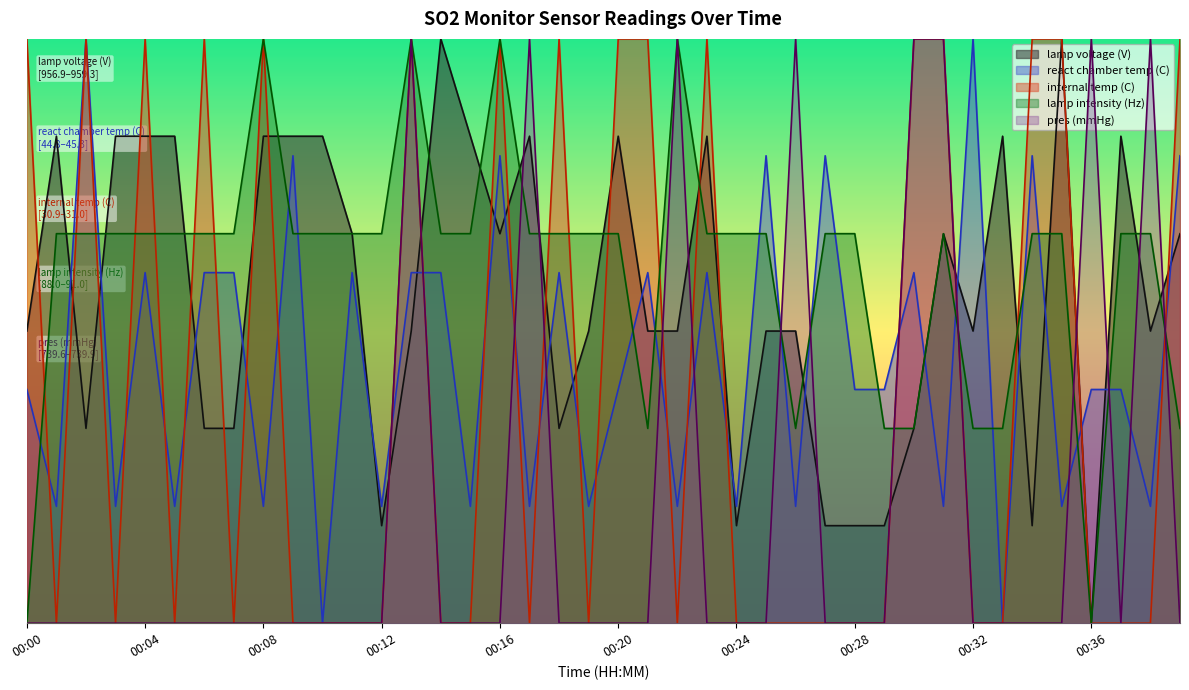

Reading right to left, extract all data points from this chart.

lamp voltage (V): 0.7	0.5	0.8	0.0	1.0	0.2	0.8	0.5	0.7	0.3	0.2	0.2	0.2	0.5	0.5	0.2	0.8	0.5	0.5	0.8	0.5	0.3	0.8	0.7	0.8	1.0	0.5	0.2	0.7	0.8	0.8	0.8	0.3	0.3	0.8	0.8	0.8	0.3	0.8	0.5
react chamber temp (C): 0.8	0.2	0.4	0.4	0.2	0.8	0.0	1.0	0.2	0.6	0.4	0.4	0.8	0.2	0.8	0.2	0.6	0.2	0.6	0.4	0.2	0.6	0.2	0.8	0.2	0.6	0.6	0.2	0.6	0.0	0.8	0.2	0.6	0.6	0.2	0.6	0.2	1.0	0.2	0.4
internal temp (C): 1.0	0.0	0.0	0.0	1.0	1.0	0.0	0.0	1.0	1.0	0.0	0.0	0.0	0.0	0.0	0.0	1.0	0.0	1.0	1.0	0.0	1.0	0.0	1.0	0.0	0.0	1.0	0.0	0.0	0.0	0.0	1.0	0.0	1.0	0.0	1.0	0.0	1.0	0.0	1.0
lamp intensity (Hz): 0.3	0.7	0.7	0.0	0.7	0.7	0.3	0.3	0.7	0.3	0.3	0.7	0.7	0.3	0.7	0.7	0.7	1.0	0.3	0.7	0.7	0.7	0.7	1.0	0.7	0.7	1.0	0.7	0.7	0.7	0.7	1.0	0.7	0.7	0.7	0.7	0.7	0.7	0.7	0.0
pres (mmHg): 0.0	1.0	0.0	1.0	0.0	0.0	0.0	0.0	1.0	1.0	0.0	0.0	0.0	1.0	0.0	0.0	0.0	1.0	0.0	0.0	0.0	0.0	1.0	0.0	0.0	0.0	1.0	0.0	0.0	0.0	0.0	0.0	0.0	0.0	0.0	0.0	0.0	0.0	0.0	0.0